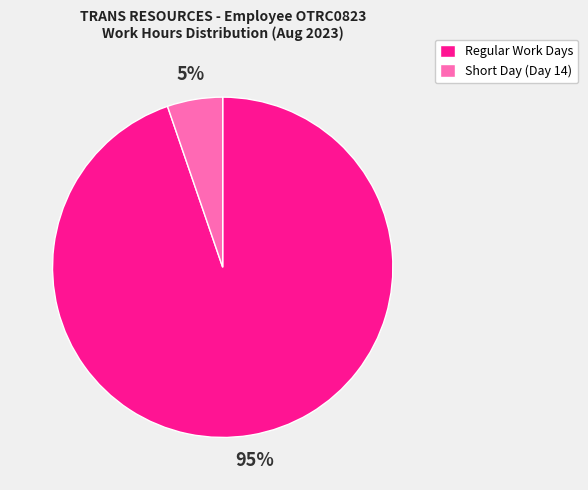

The Regular Work Days slice represents 99% of the pie. True or false?

False